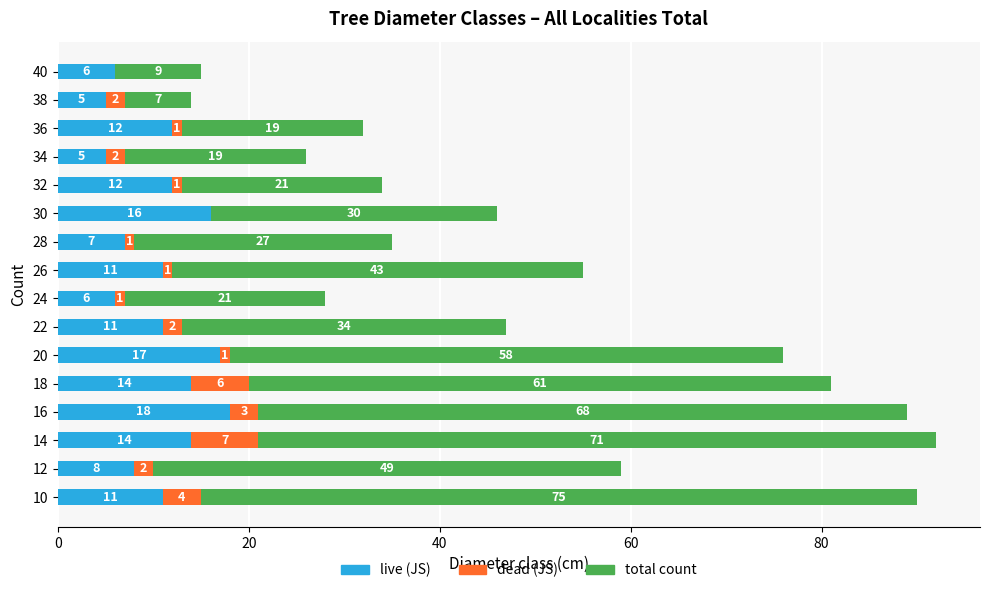

Which category has the highest value in the live (JS) series?

16